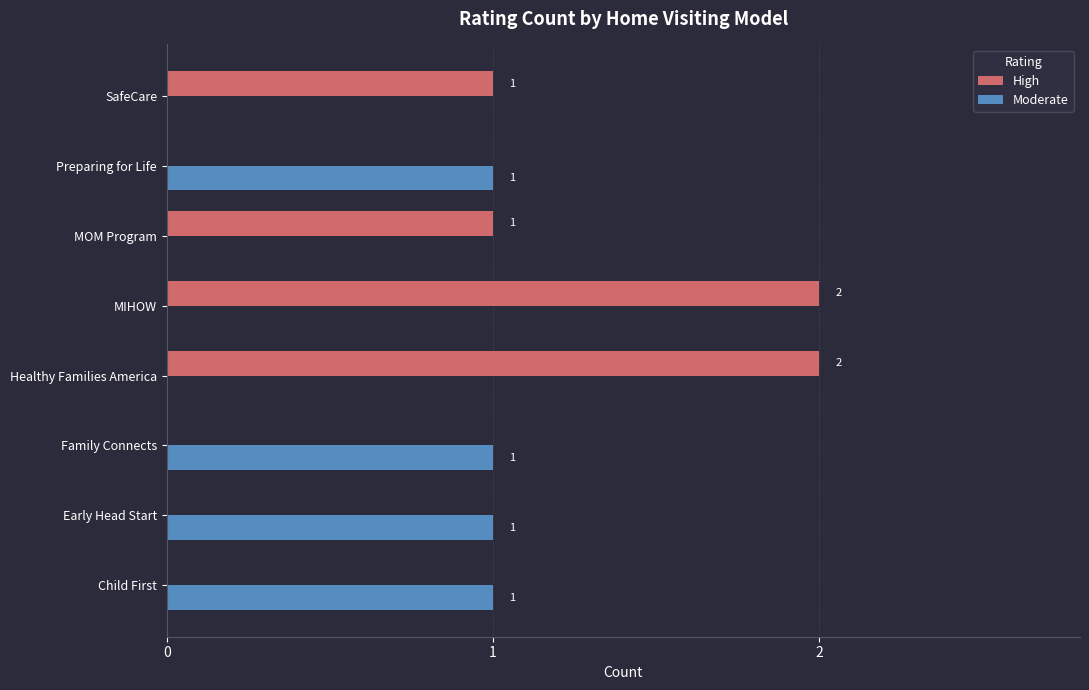

Which series has the largest range (max minus min)?

High